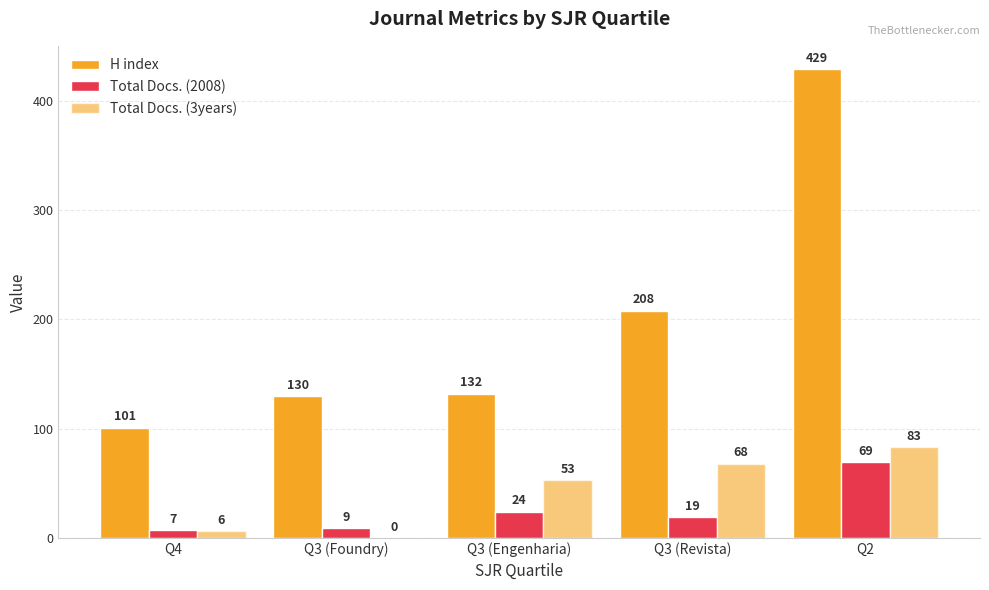

Which series has the largest total across all categories?

H index